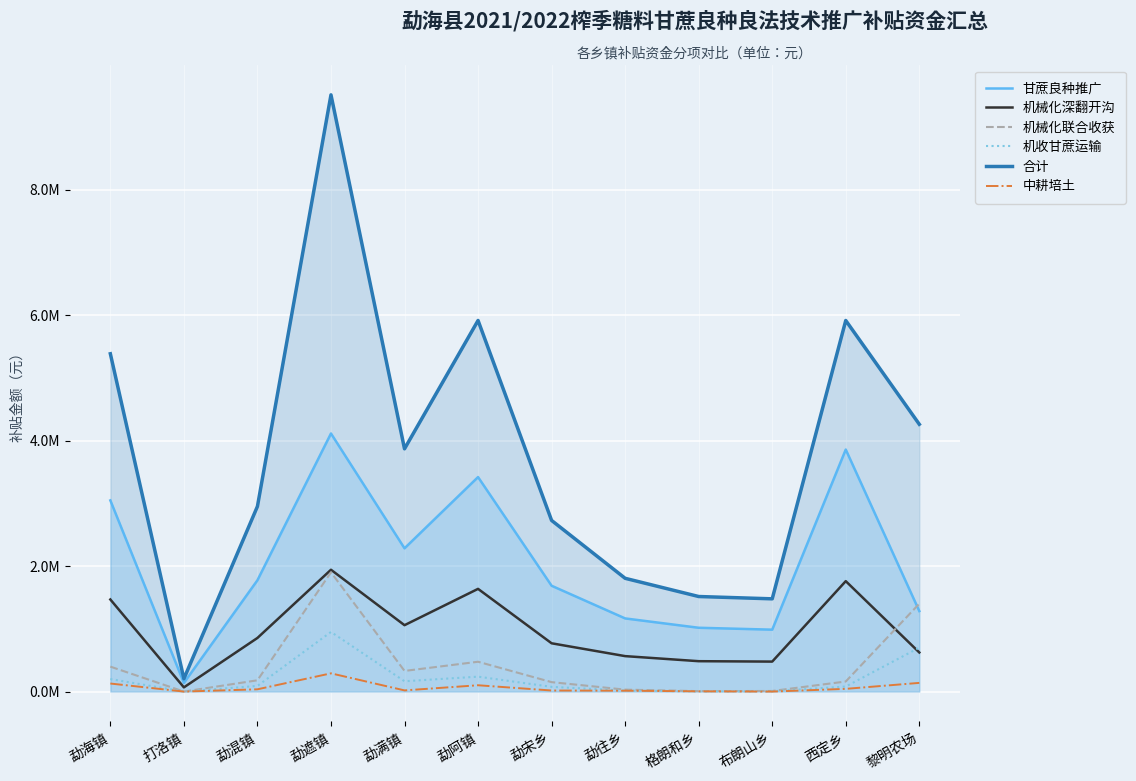

What is the total value across all series at 勐混镇?

5885502.3